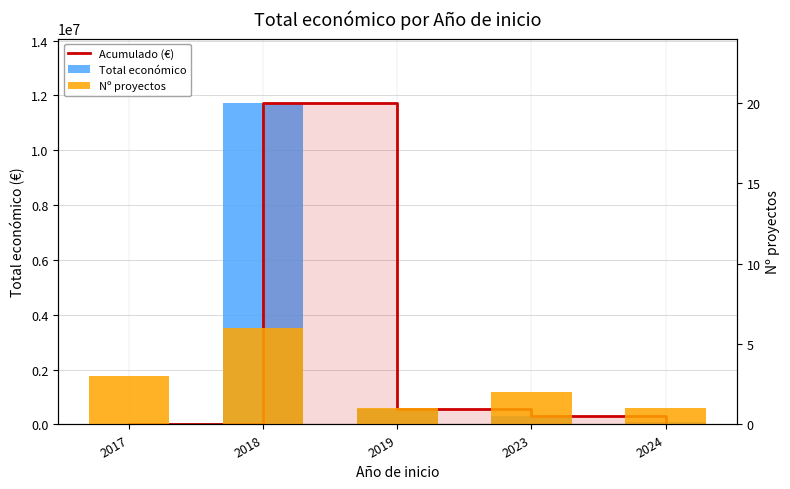

The Acumulado (€) series shows 300000 at 2023. True or false?

True